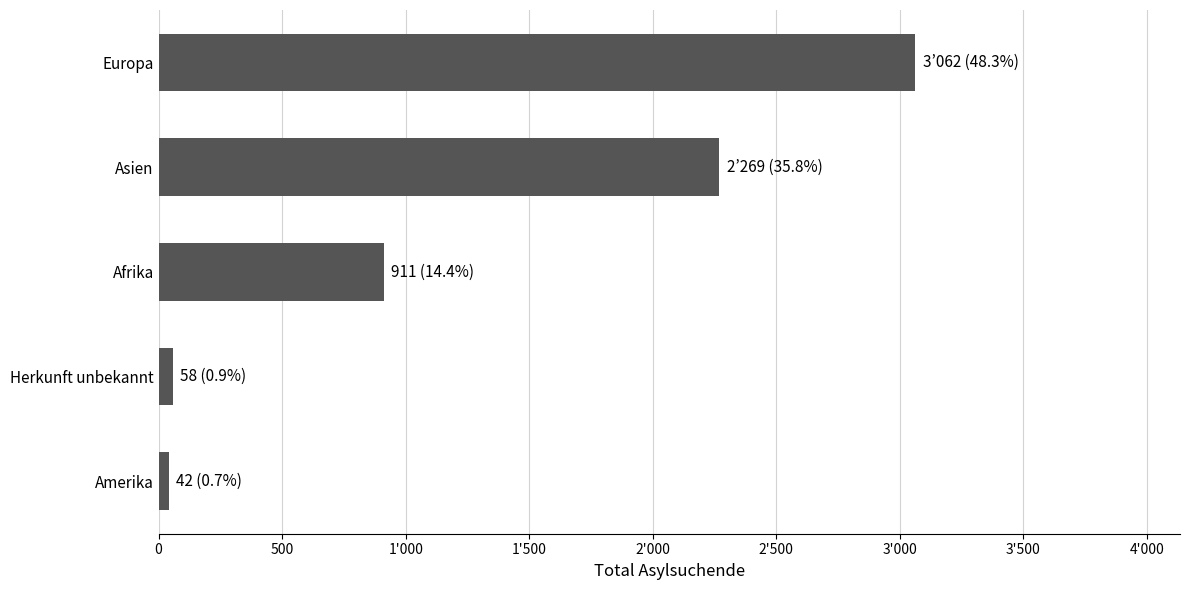

Does the chart contain stacked bars?

No